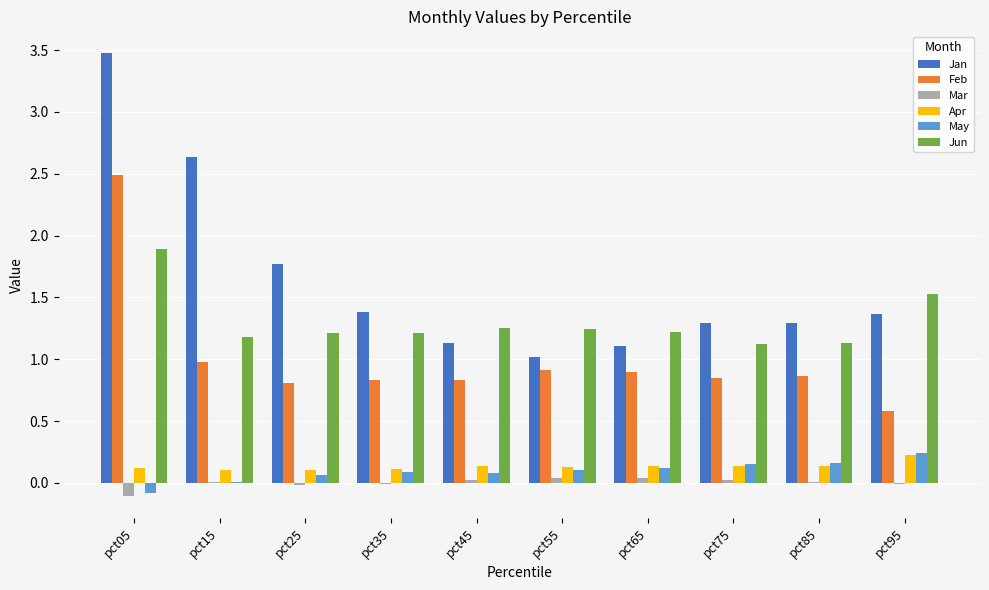

True or false: Jan has a value of 1.3 at pct85.

True